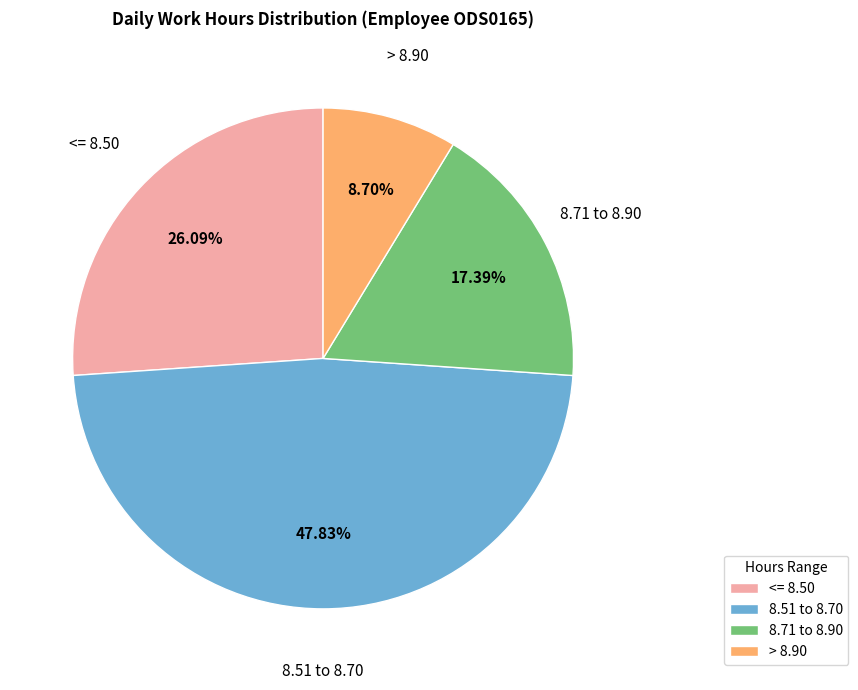

What is the smallest slice in the pie chart?

> 8.90